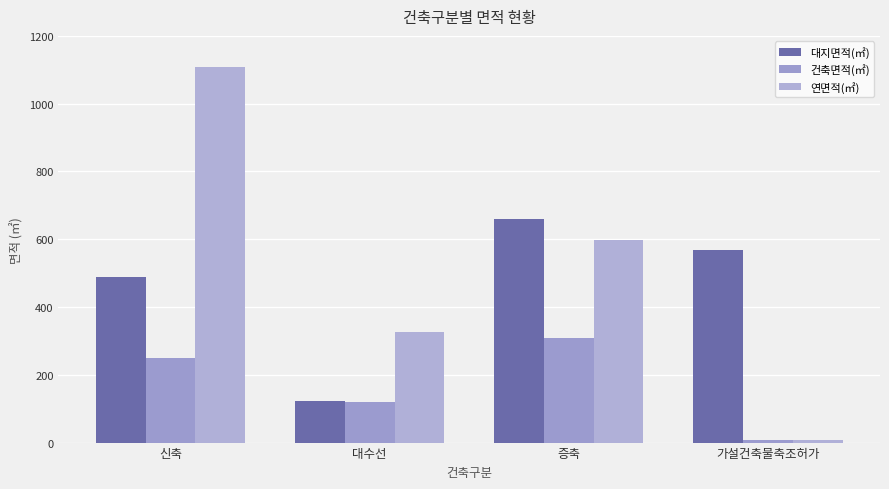

Rank the categories by 연면적(㎡) value from highest to lowest.

신축, 증축, 대수선, 가설건축물축조허가